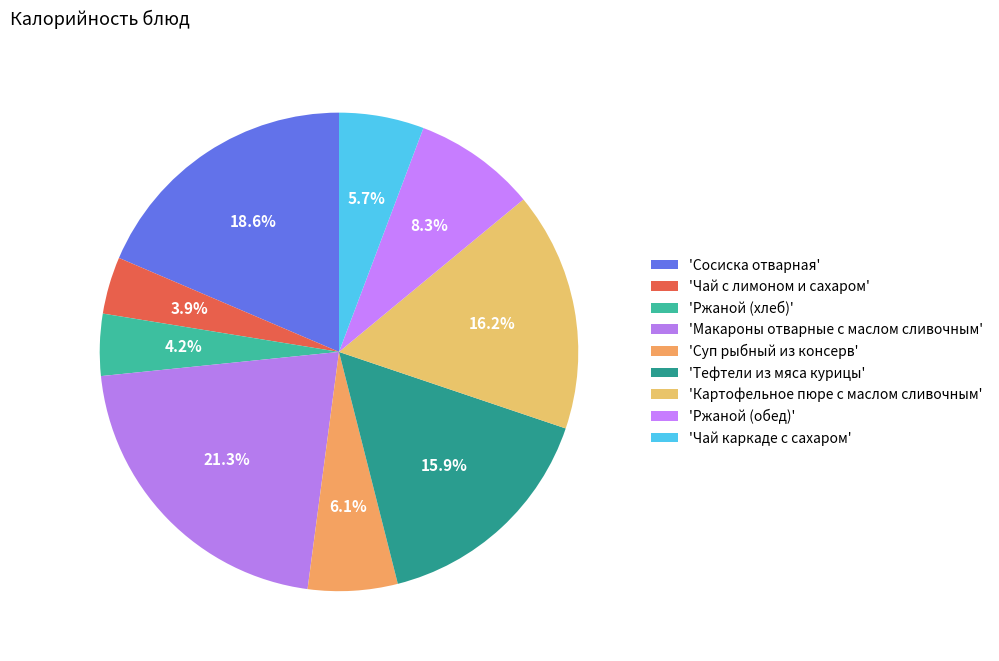

Which category has the smallest portion of the pie?

Чай с лимоном и сахаром